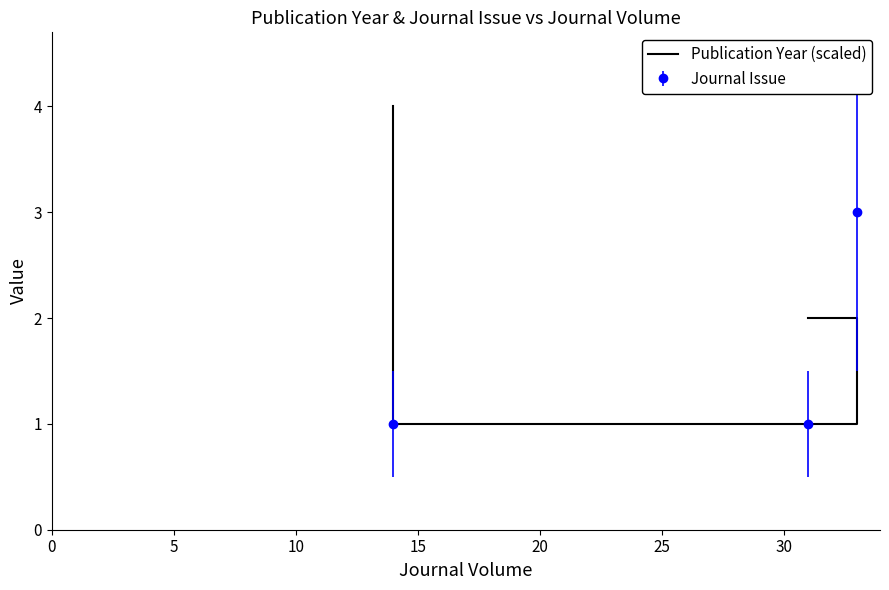

Is it true that the value at 5 is 1?

True